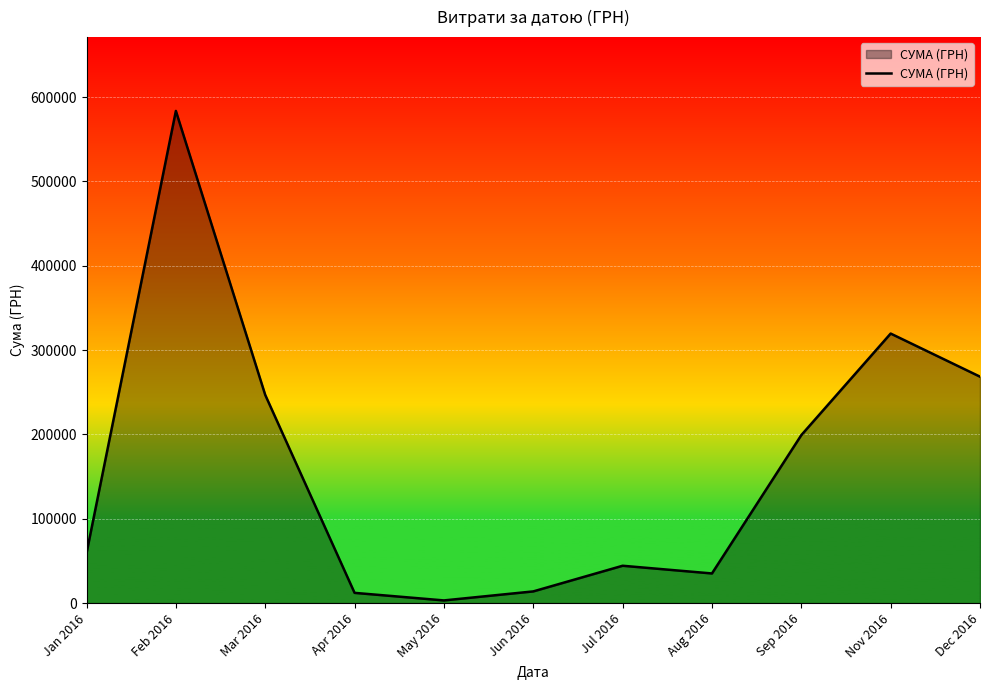

The chart shows a value of 38404.2 at Jan 2016. True or false?

False